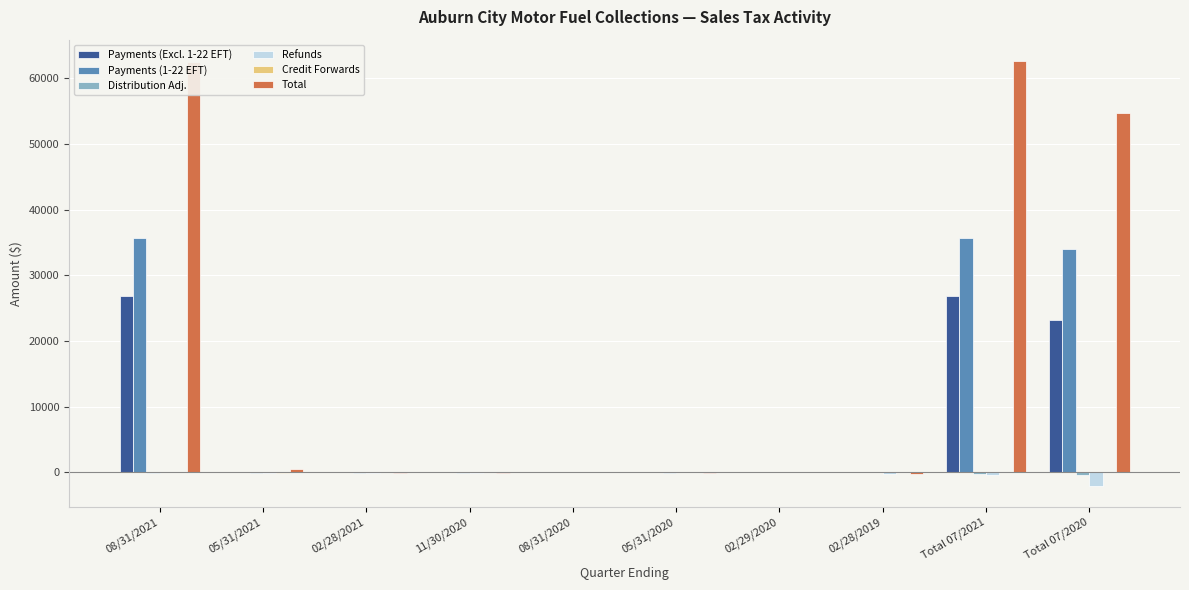

How many data points in Payments (1-22 EFT) are above 0?

3